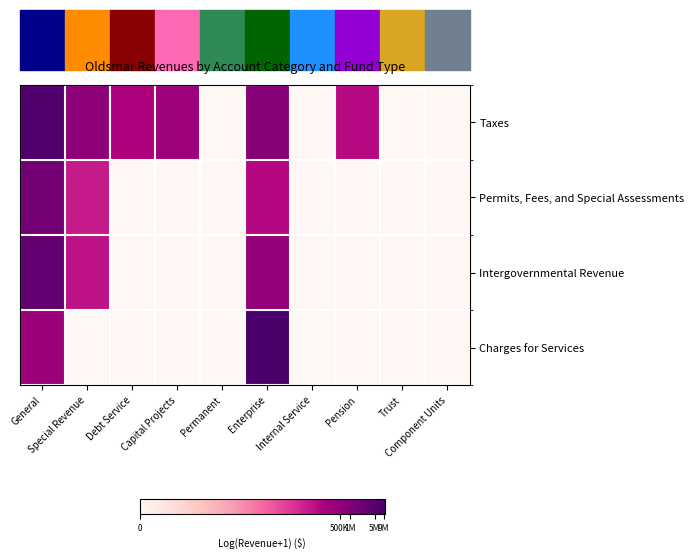

What is the difference between the highest and lowest values at Enterprise?

4.3